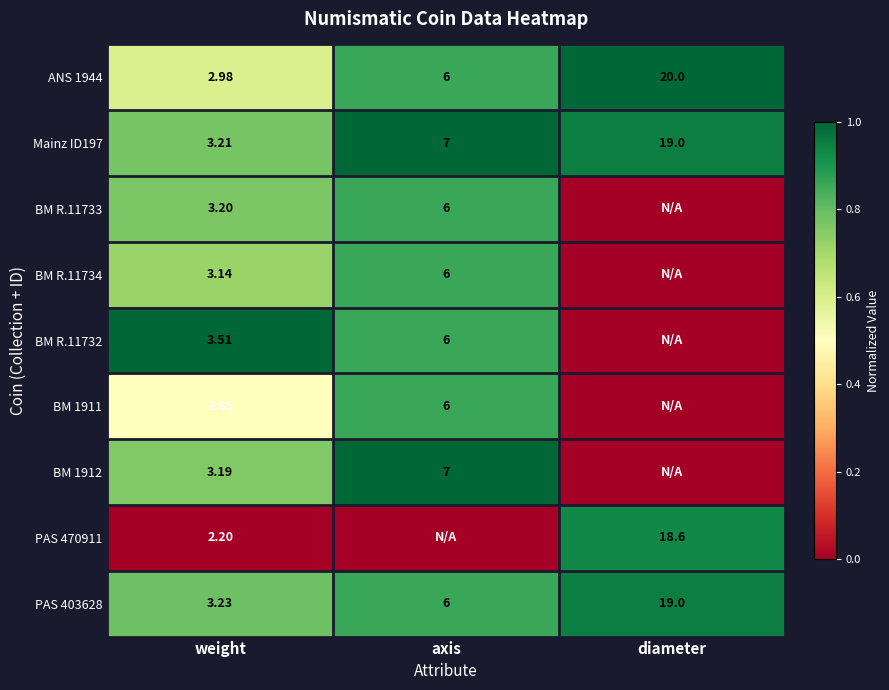

Rank the categories by Mainz ID197 value from highest to lowest.

diameter, axis, weight